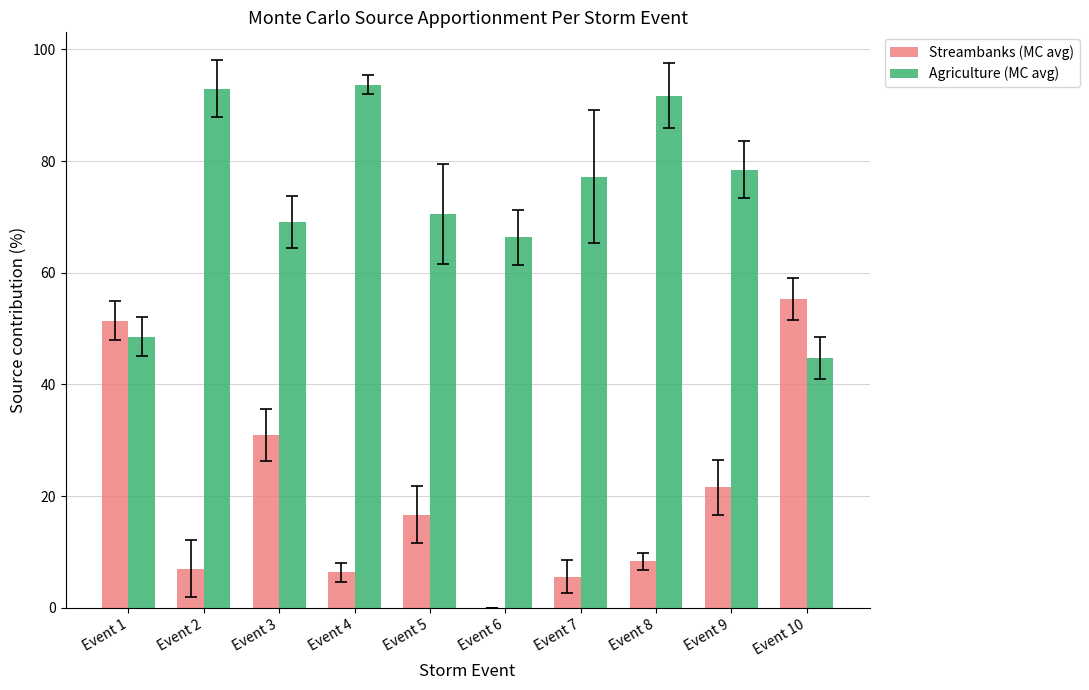

Which series has the largest total across all categories?

Agriculture (MC avg)